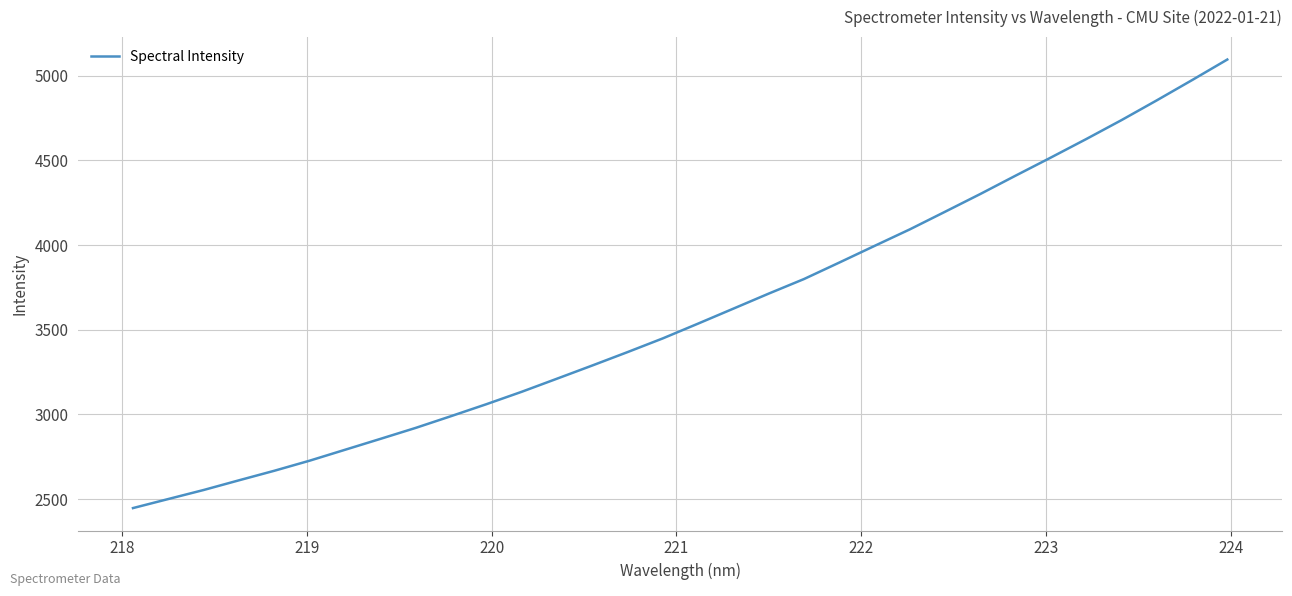

What is the difference between the maximum and minimum values?

2649.9